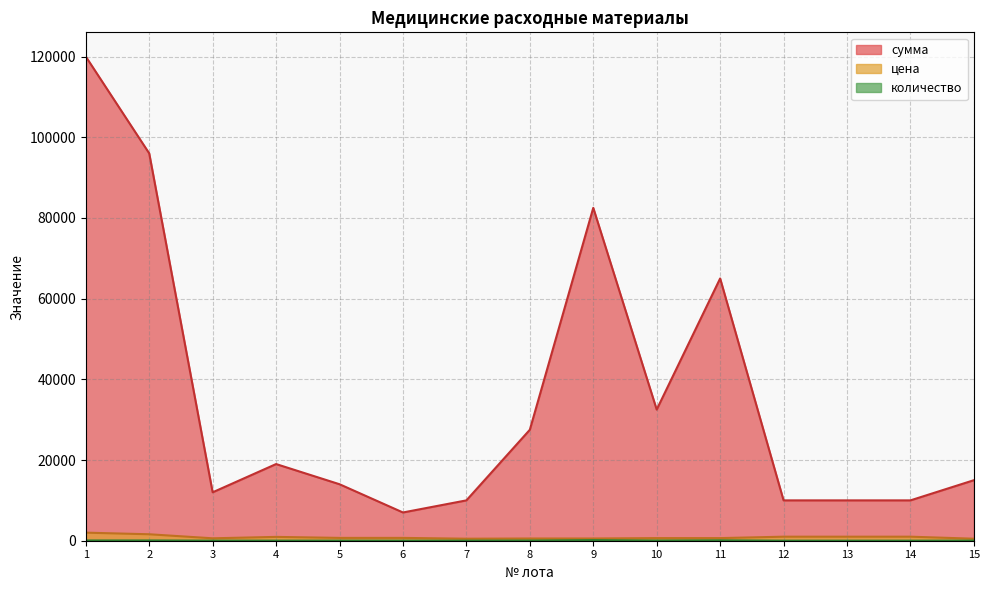

What is the difference between the maximum and minimum values in the цена series?

1500